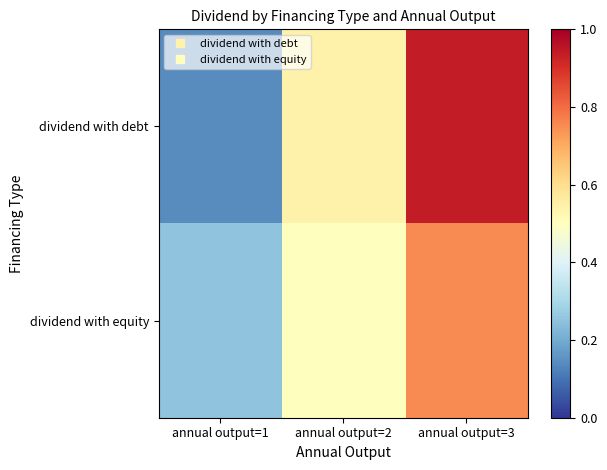

What is the minimum value shown in the chart?

0.1